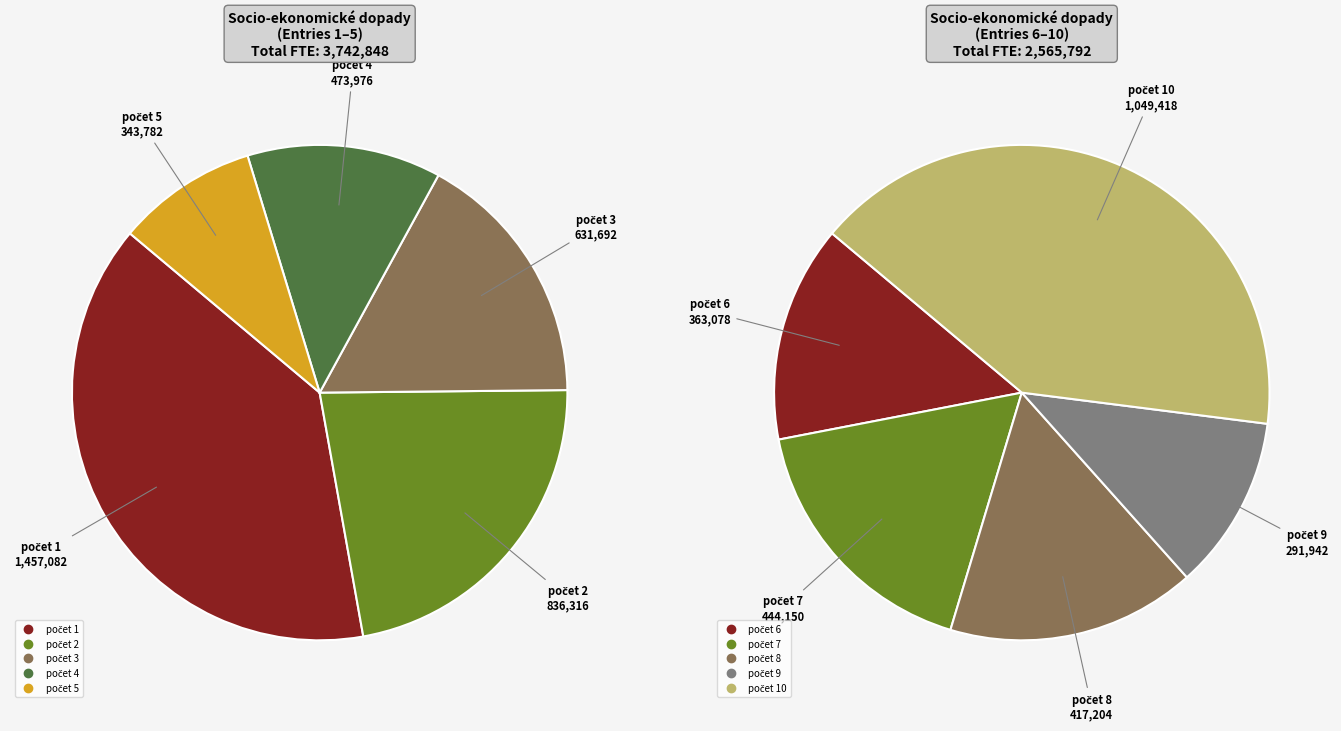

Rank the categories by value from highest to lowest.

Row 1, Row 10, Row 2, Row 3, Row 4, Row 7, Row 8, Row 6, Row 5, Row 9